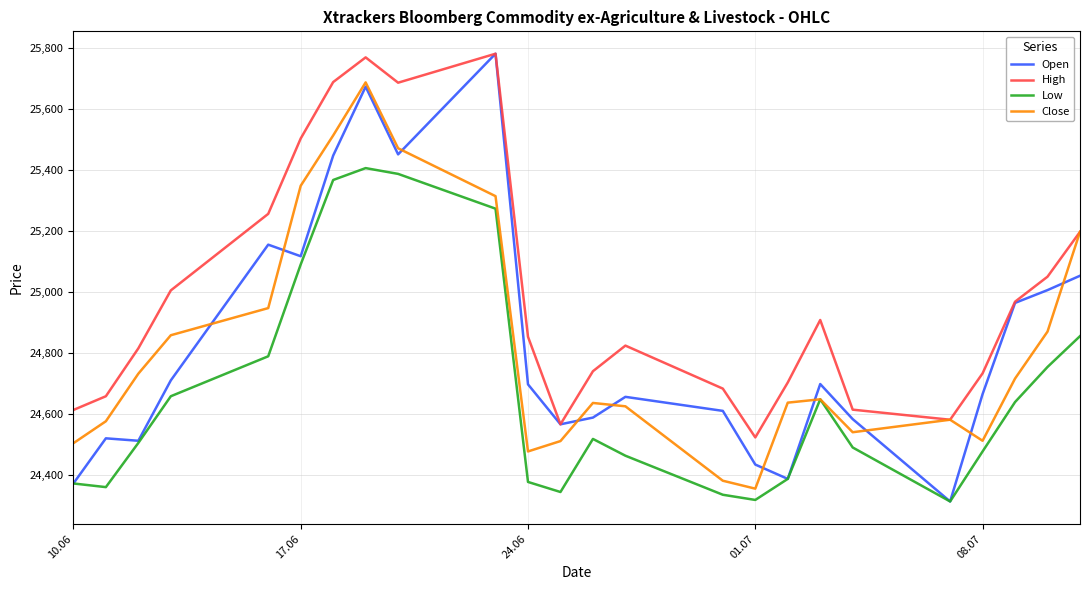

What is the greatest value displayed?

25780